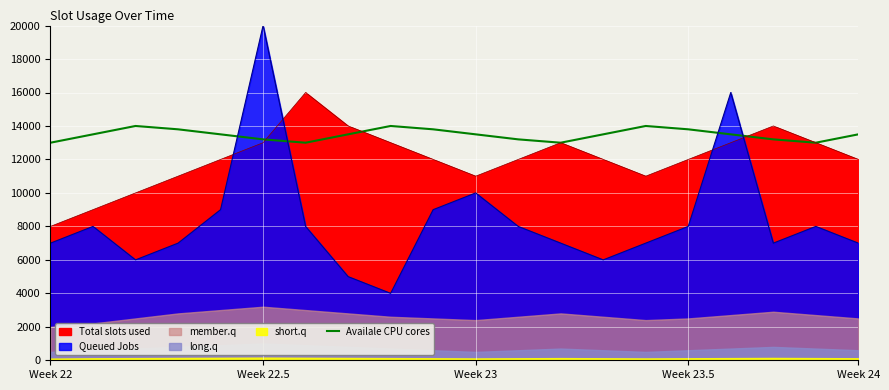

Approximately how many times larger is the value at 12 compared to Week 22?

1.0